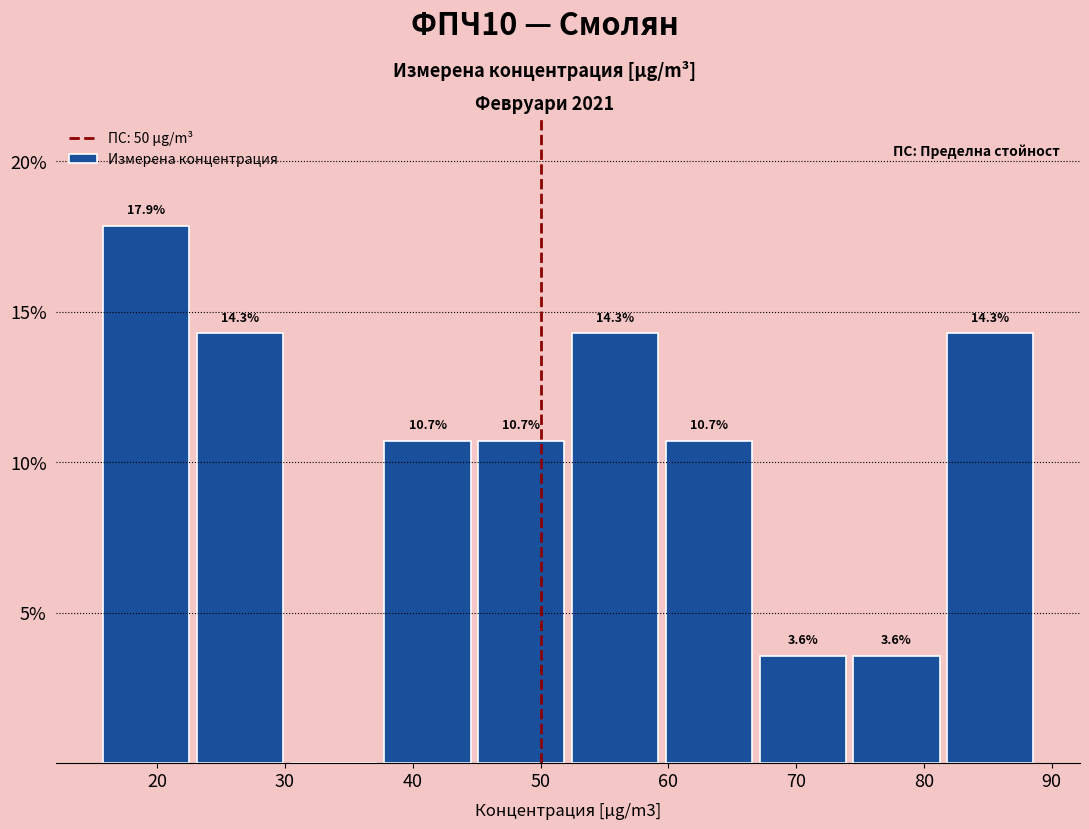

Which range on the x-axis has the tallest bar?

15 to 23